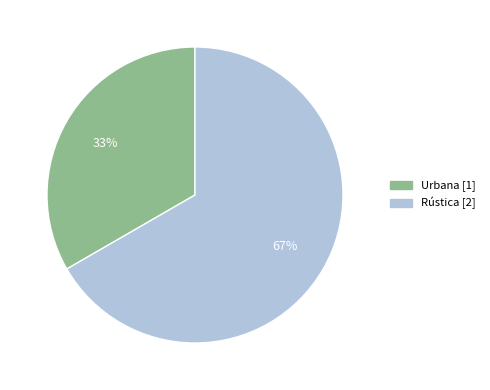

What is the smallest slice in the pie chart?

Urbana